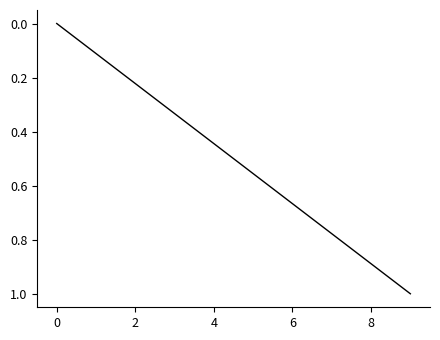

What is the difference between the maximum and minimum values?

1.0